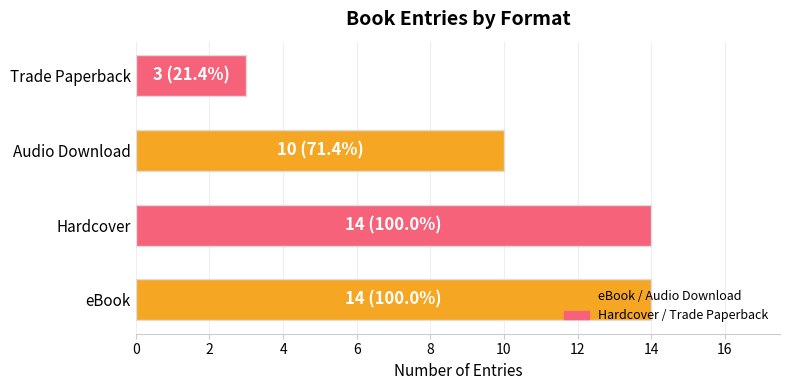

How many data points does each series have?

4